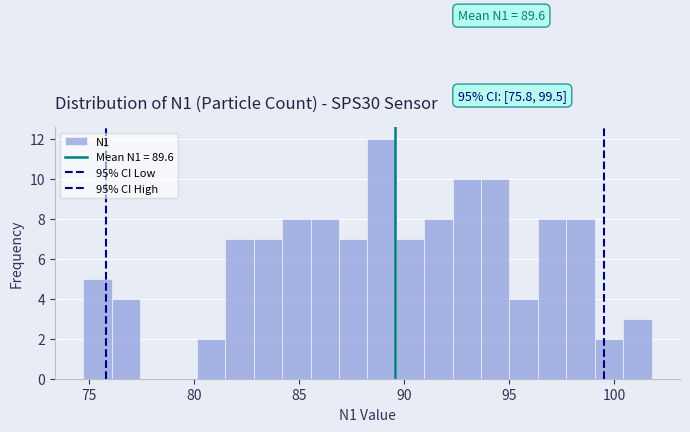

Around what value on the x-axis is the tallest bar? Give the approximate position of its centre, as read against the axis.

89.0